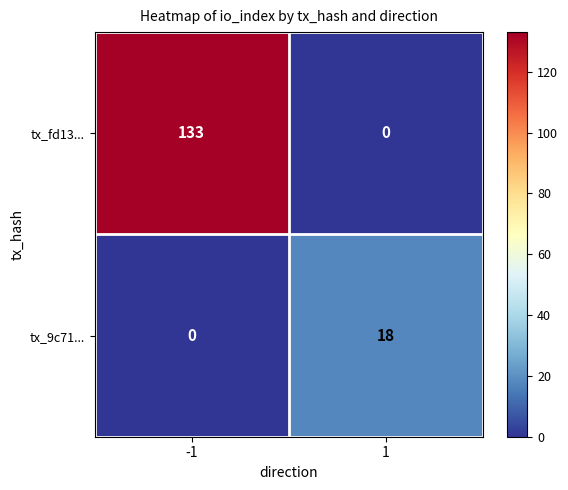

Which series changed the most between -1 and 1?

tx_fd13...